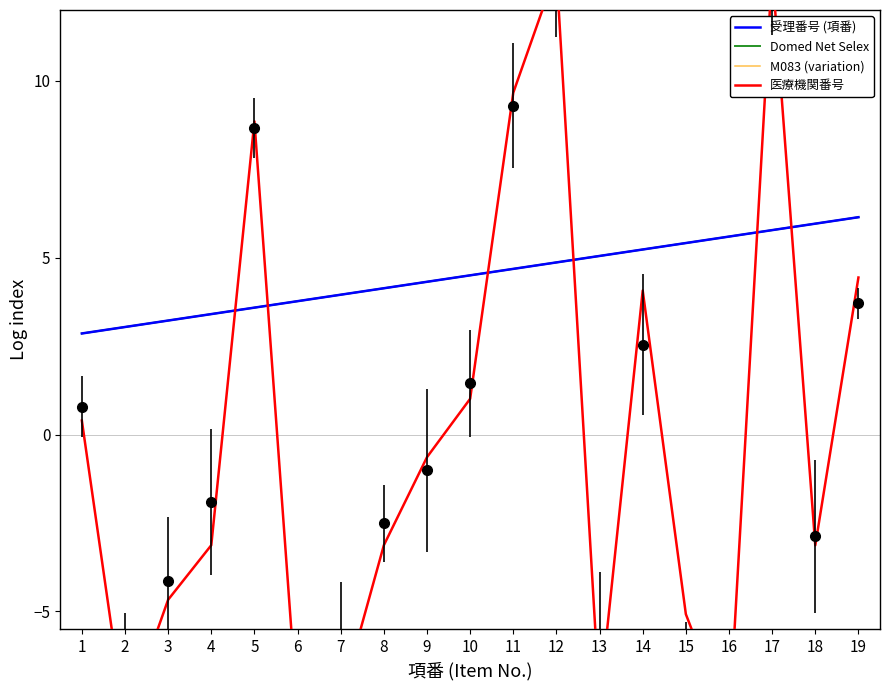

What value does the Domed Net Selex series have at 3?

3.2